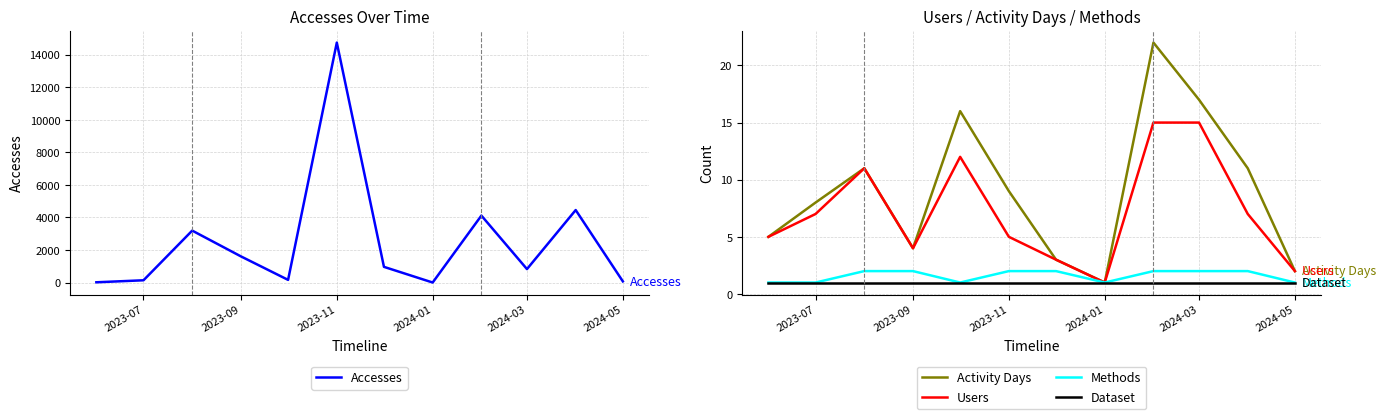

Reading left to right, what are all the values shown in this chart?

Accesses: 17	140	3192	1608	165	14745	965	2	4115	828	4455	74
Activity Days: 5	8	11	4	16	9	3	1	22	17	11	2
Users: 5	7	11	4	12	5	3	1	15	15	7	2
Methods: 1	1	2	2	1	2	2	1	2	2	2	1
Dataset: 1	1	1	1	1	1	1	1	1	1	1	1